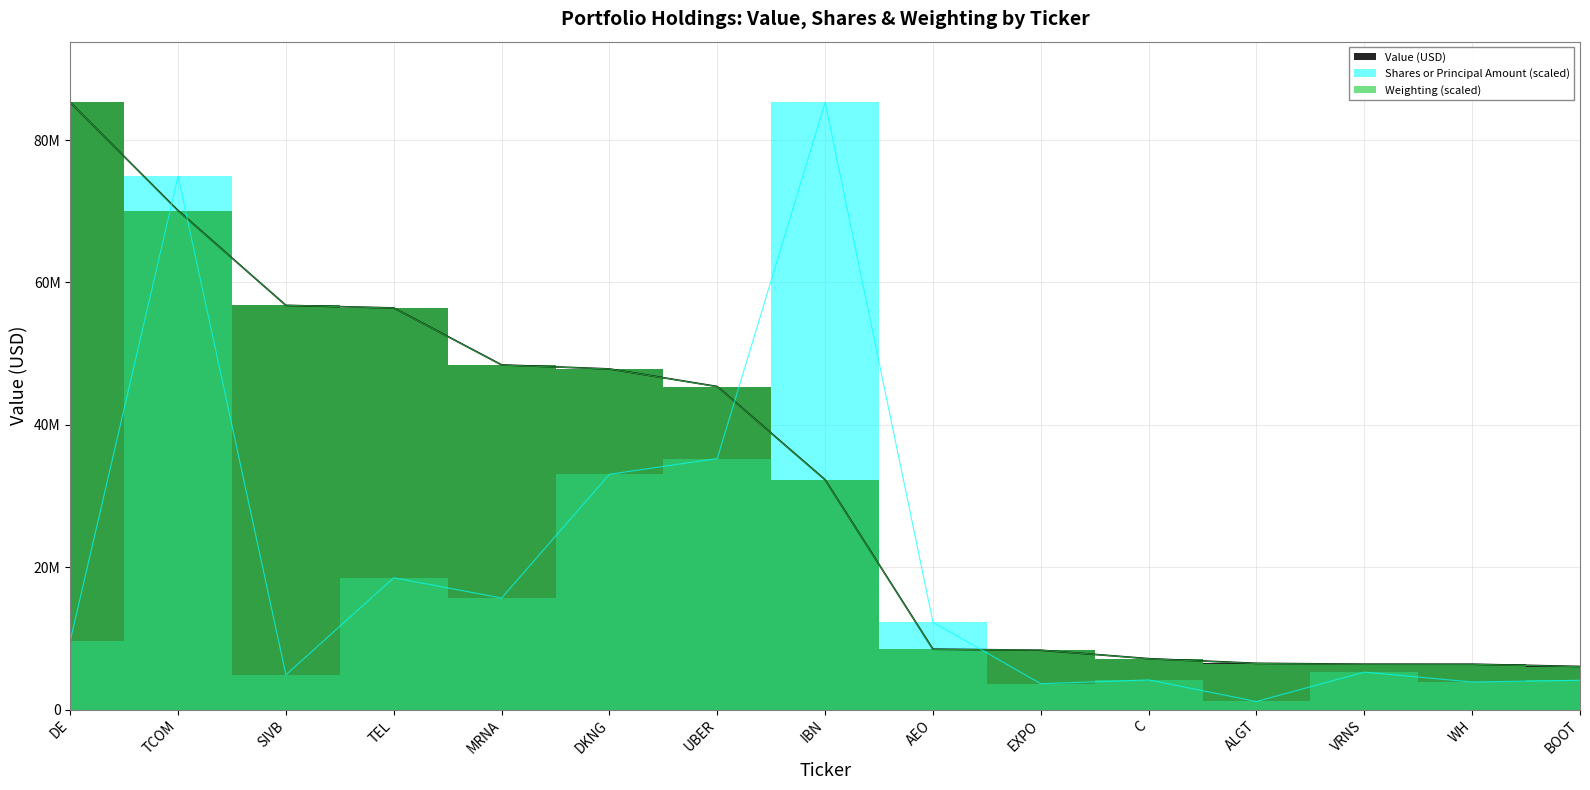

In Shares or Principal Amount, how many points are lower than both neighbors (excluding endpoints)?

5